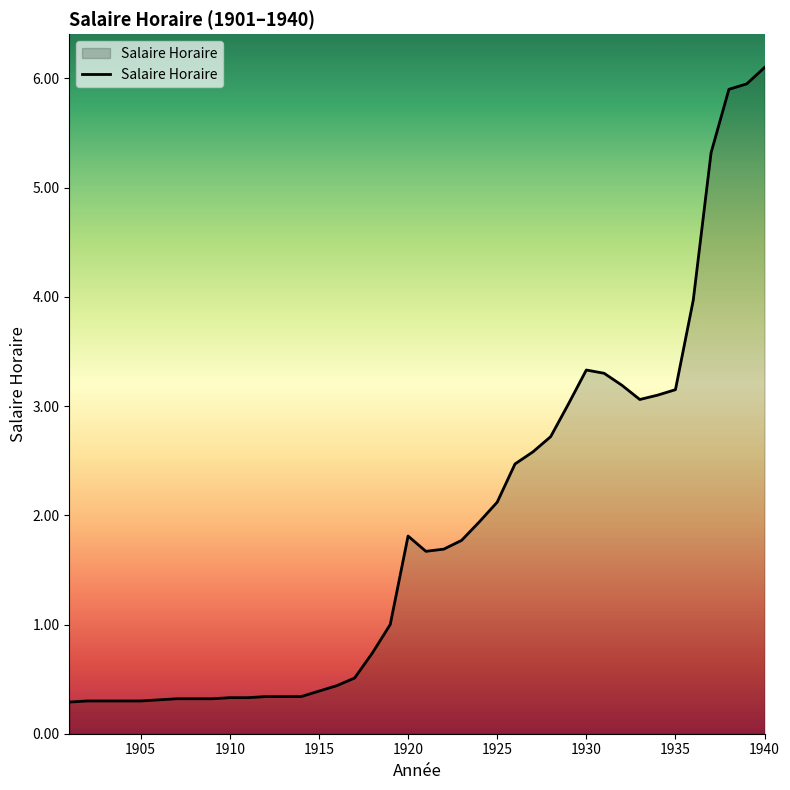

What is the greatest value displayed?

6.1